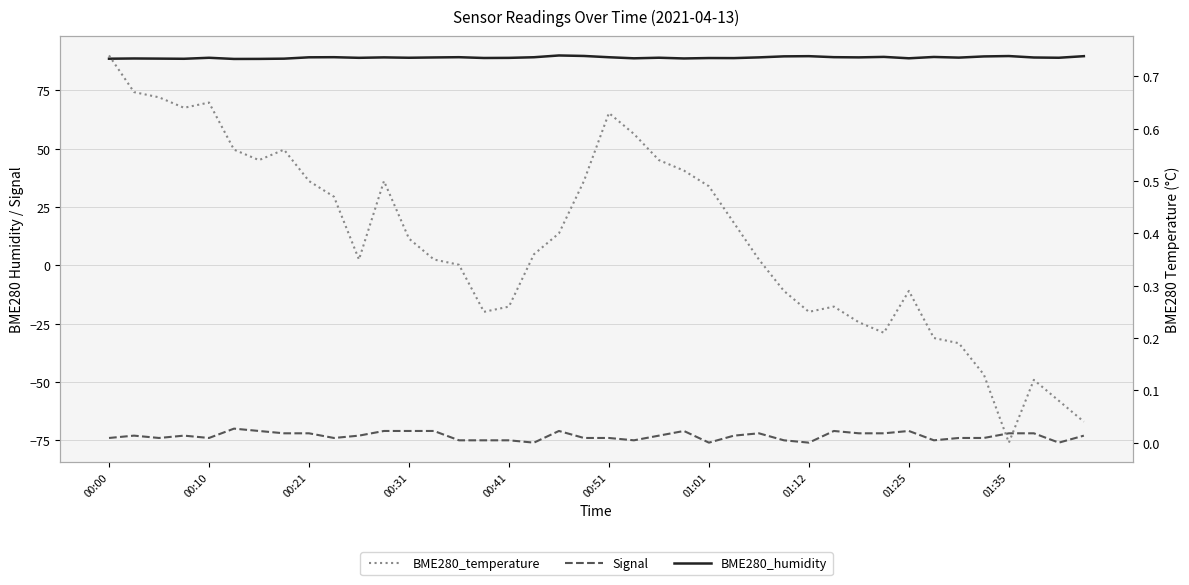

Count the Signal values in the range -74 to -72.

21